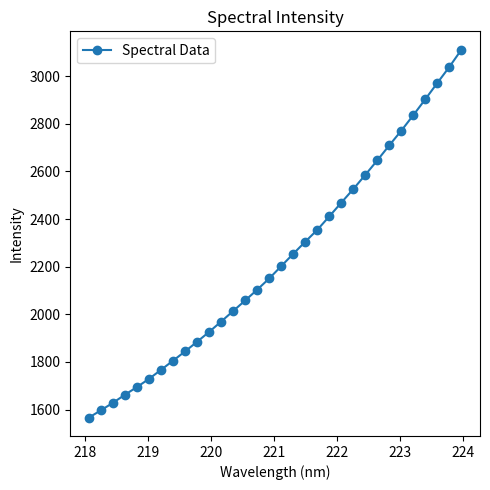

What is the smallest value displayed?

1566.4